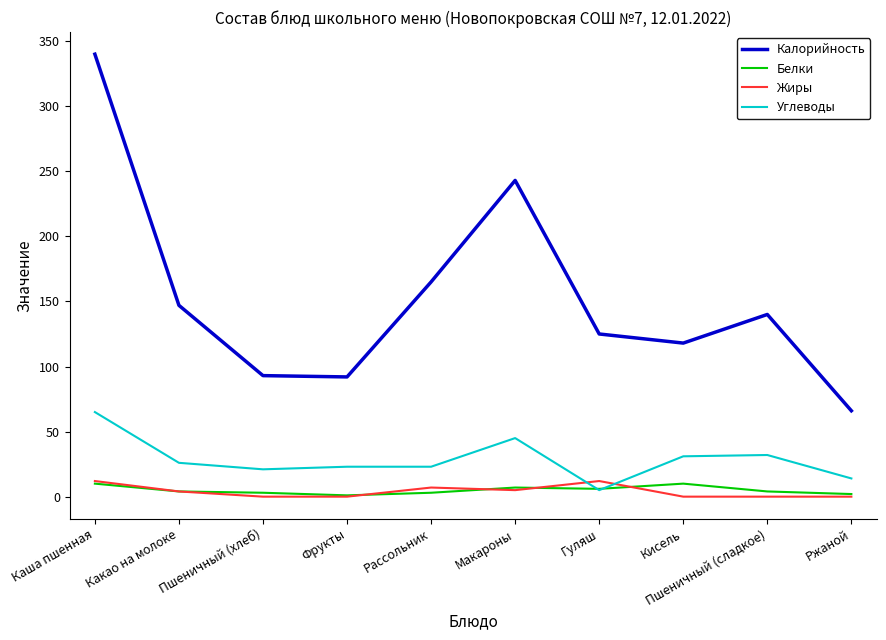

What are all the series names shown in the legend?

Калорийность, Белки, Жиры, Углеводы